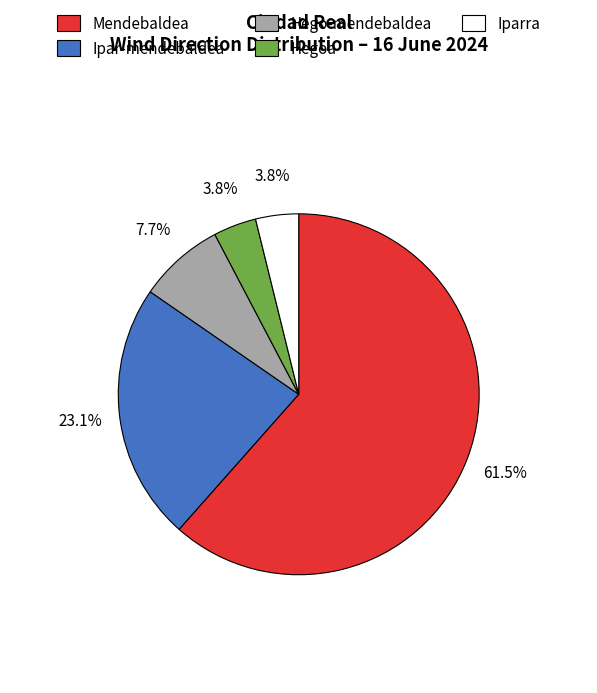

What percentage do Mendebaldea and Hegoa together represent?

65.4%